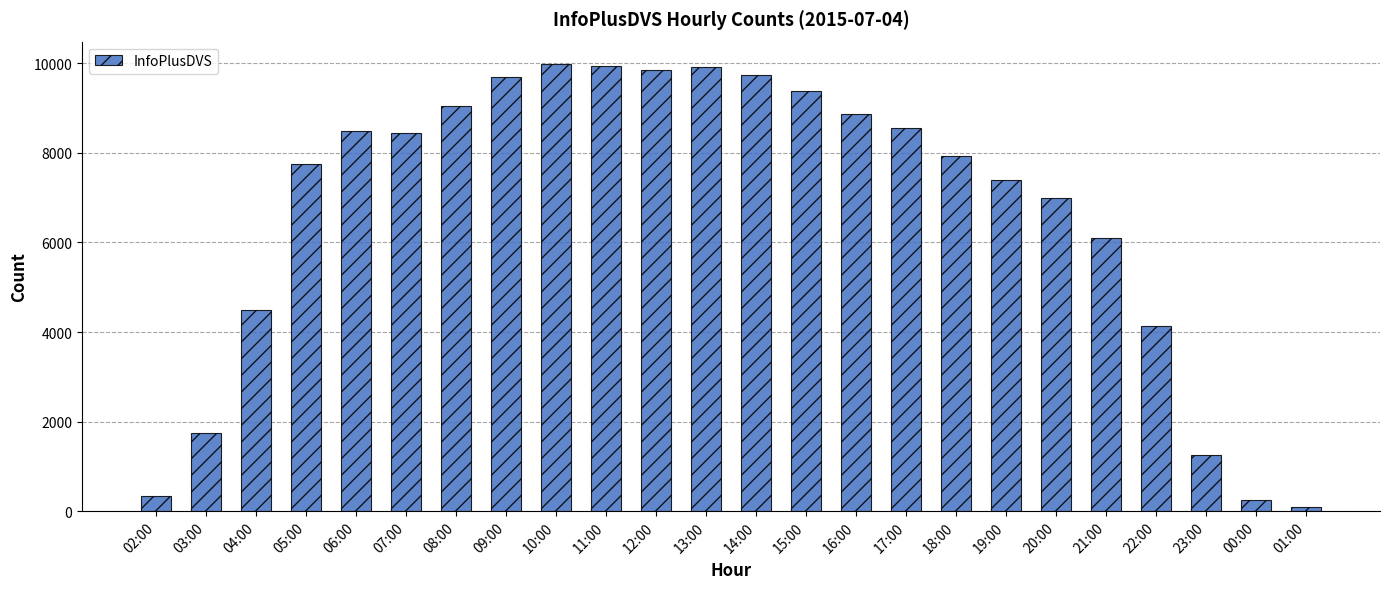

True or false: the data shows 9985 at 10:00.

True